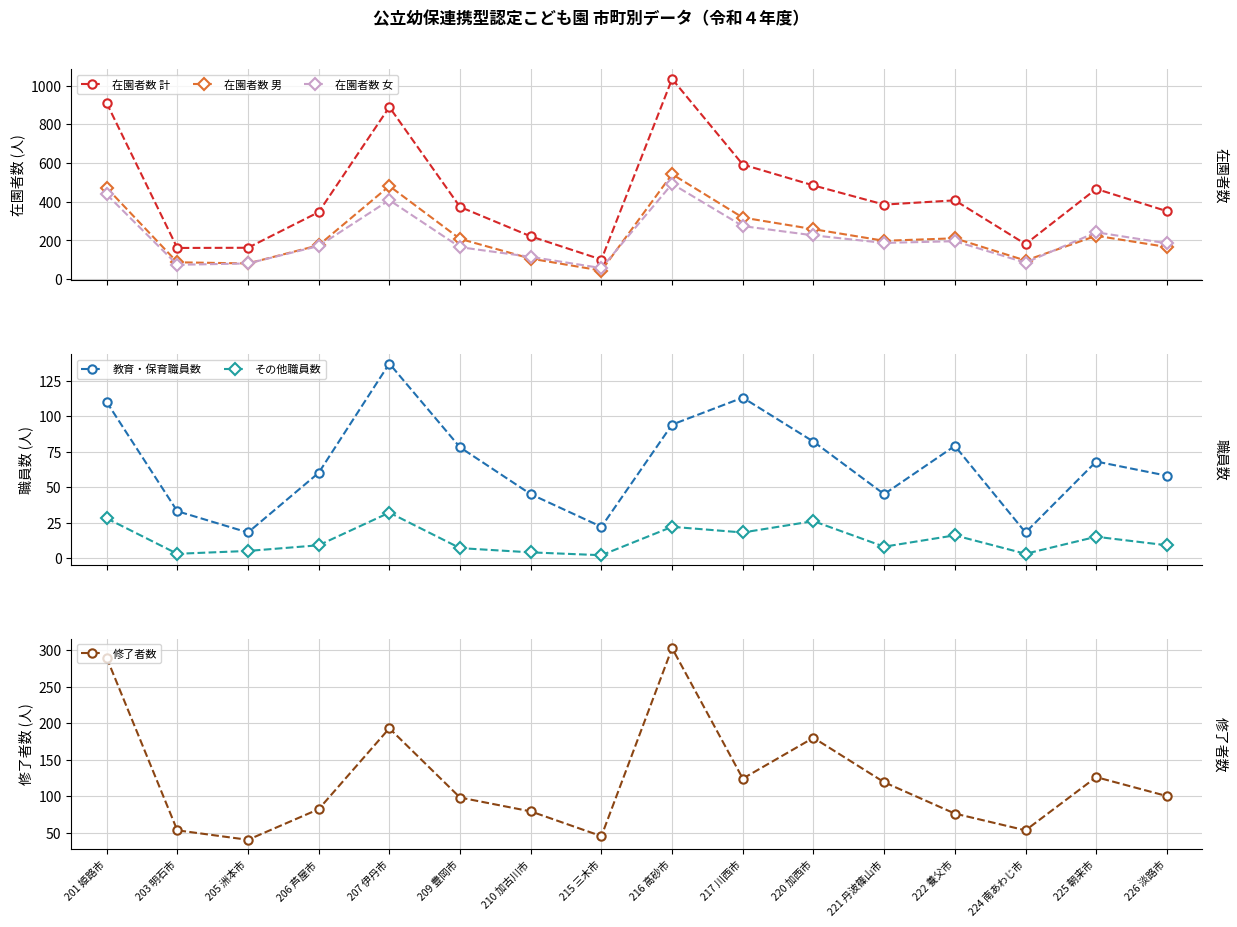

What is the label of the 13th point from the left?

222 養父市